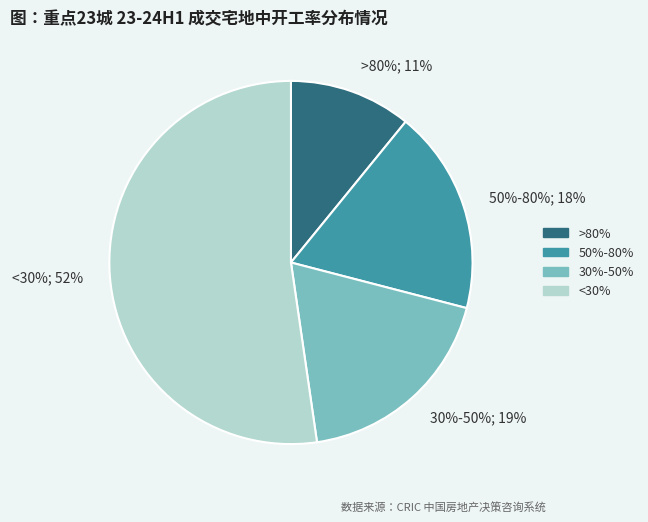

Is the sum of pct65 and pct05 greater than half?

No